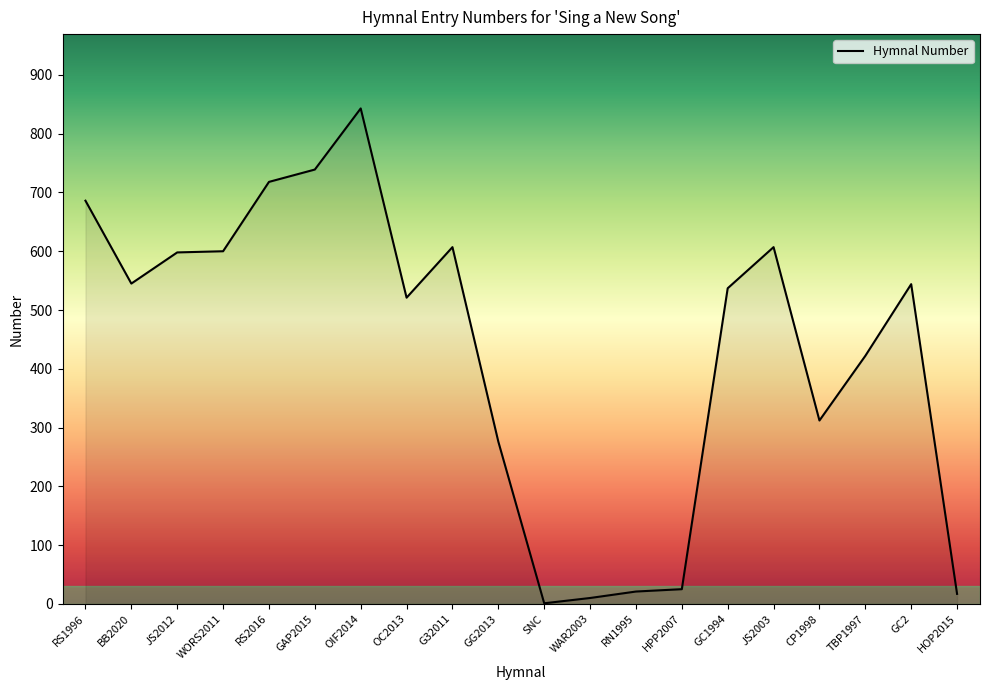

Which category has the lowest value across all series?

SNC